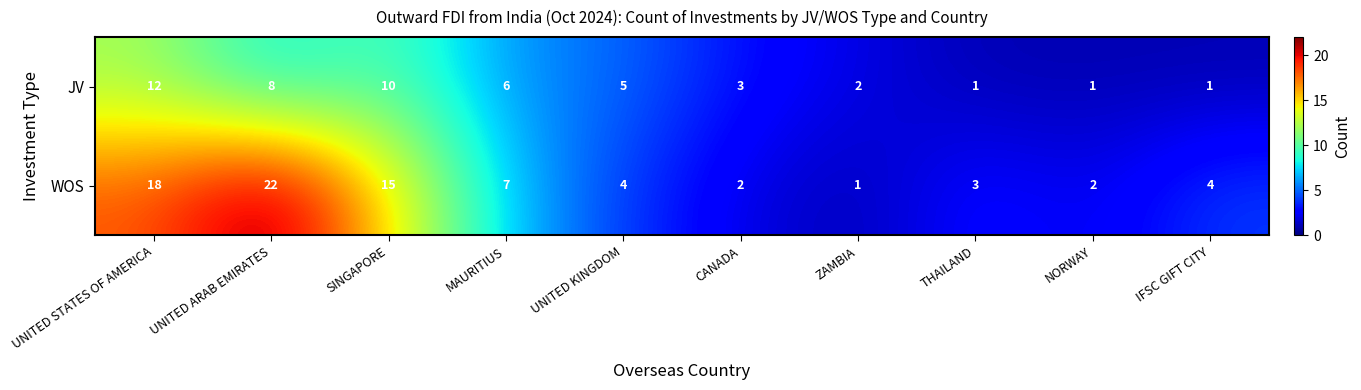

Which series has the largest total across all categories?

WOS